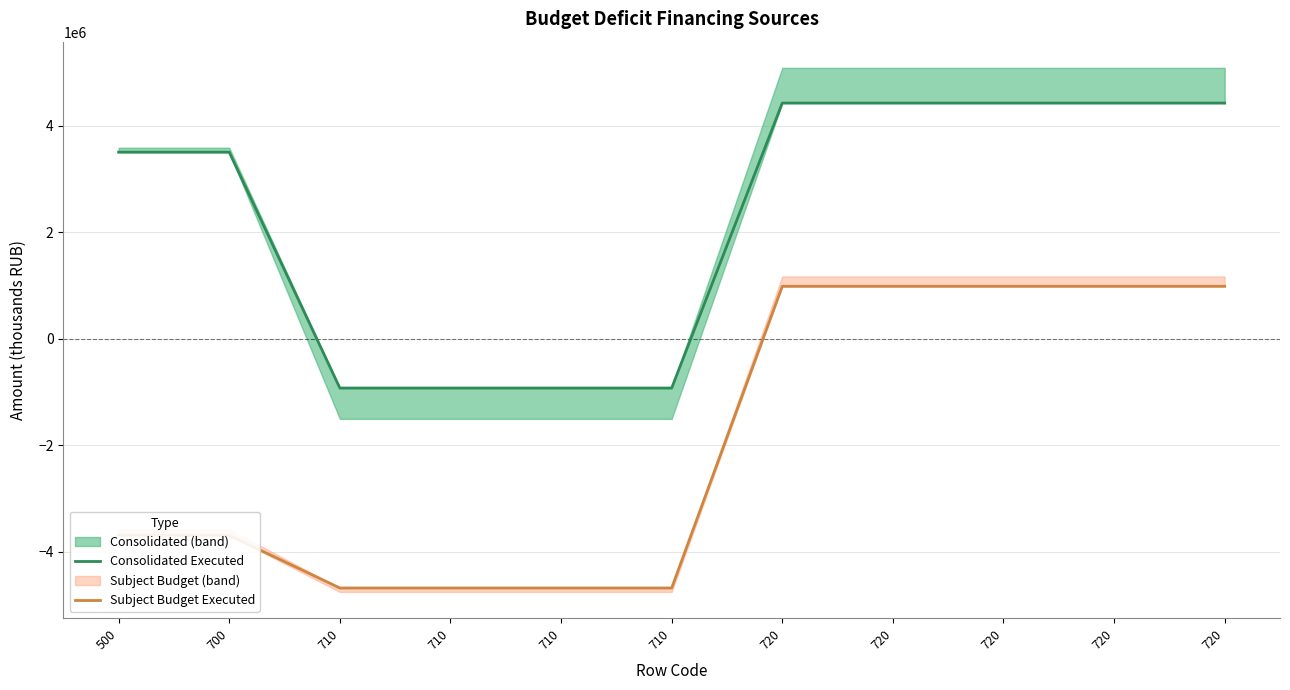

Which series has the largest total across all categories?

Consolidated Executed